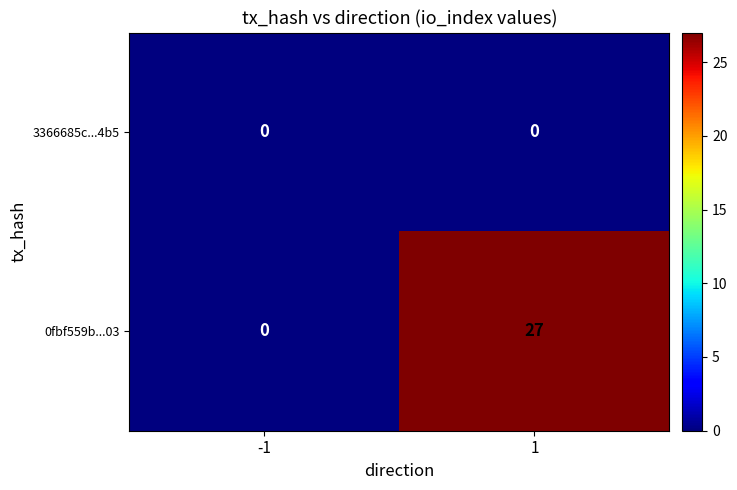

Rank the series by their maximum value, from lowest to highest.

3366685c...4b5, 0fbf559b...03